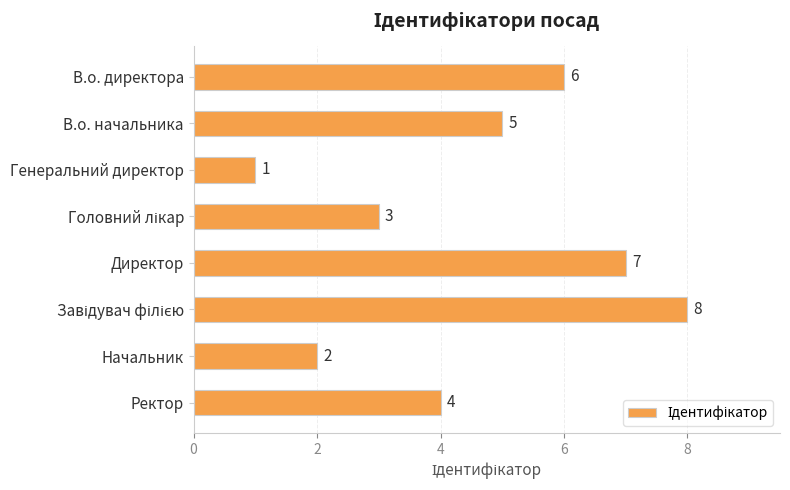

True or false: the data shows 5 at В.о. начальника.

True